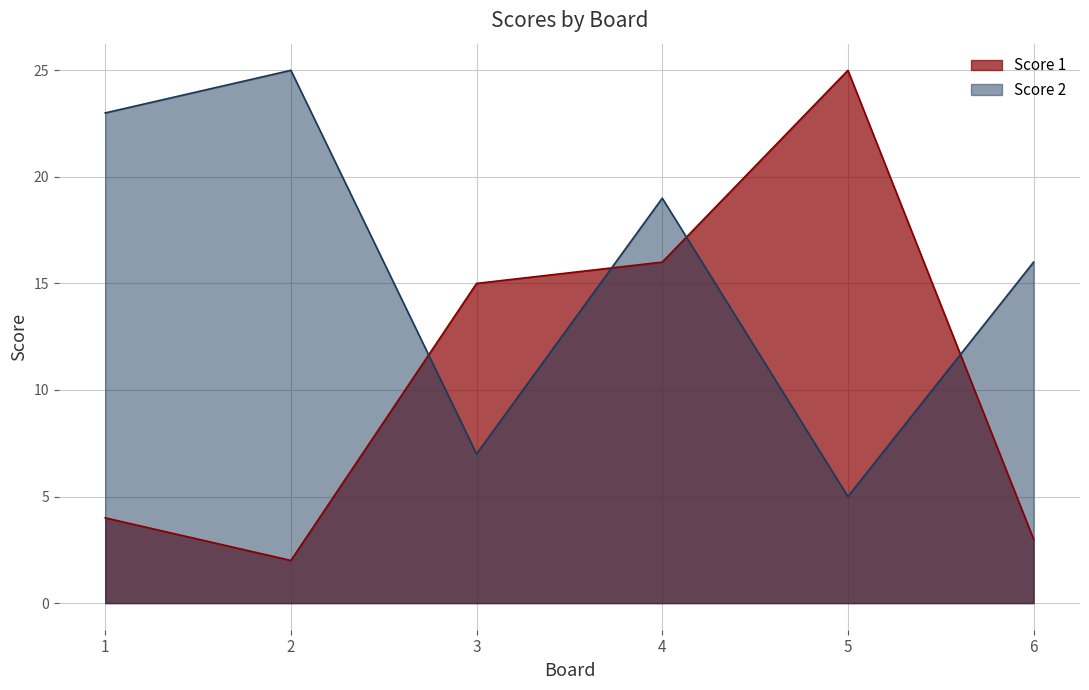

How many Score 2 values are between 7 and 23?

4